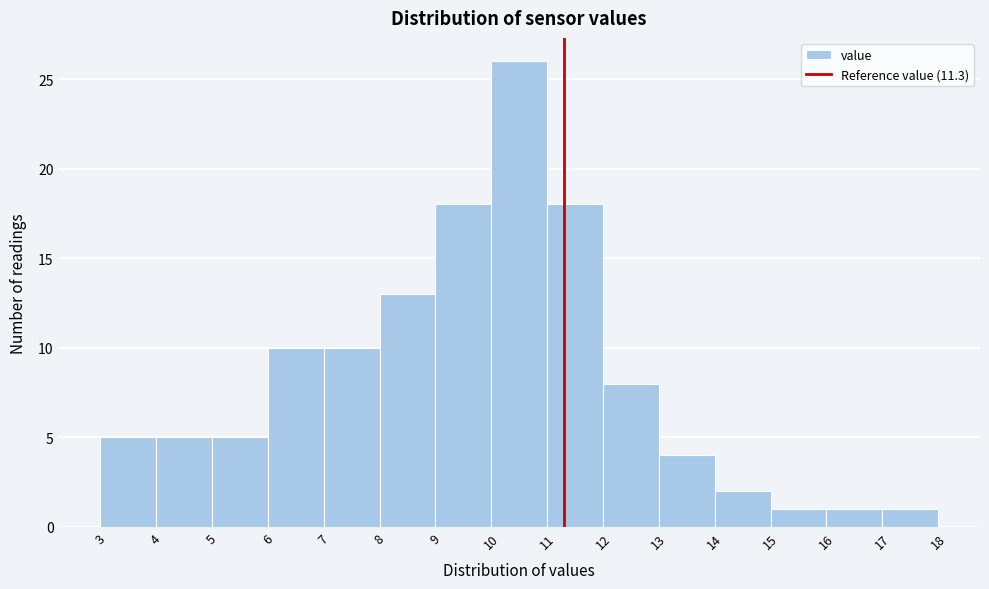

Over which range of the x-axis is the bar tallest?

10 to 11